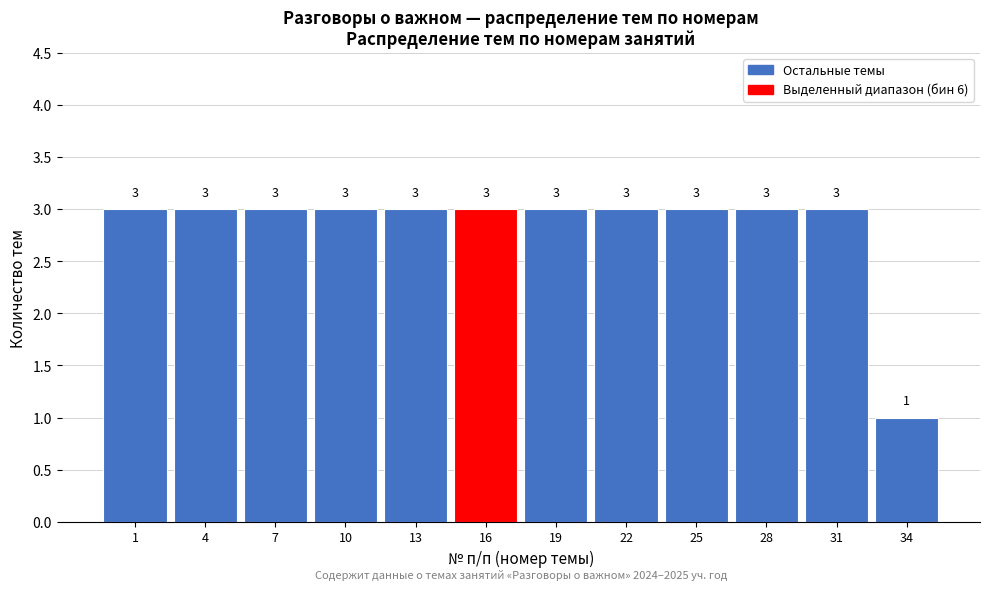

Reading right to left, what are all the values shown in this chart?

1	3	3	3	3	3	3	3	3	3	3	3